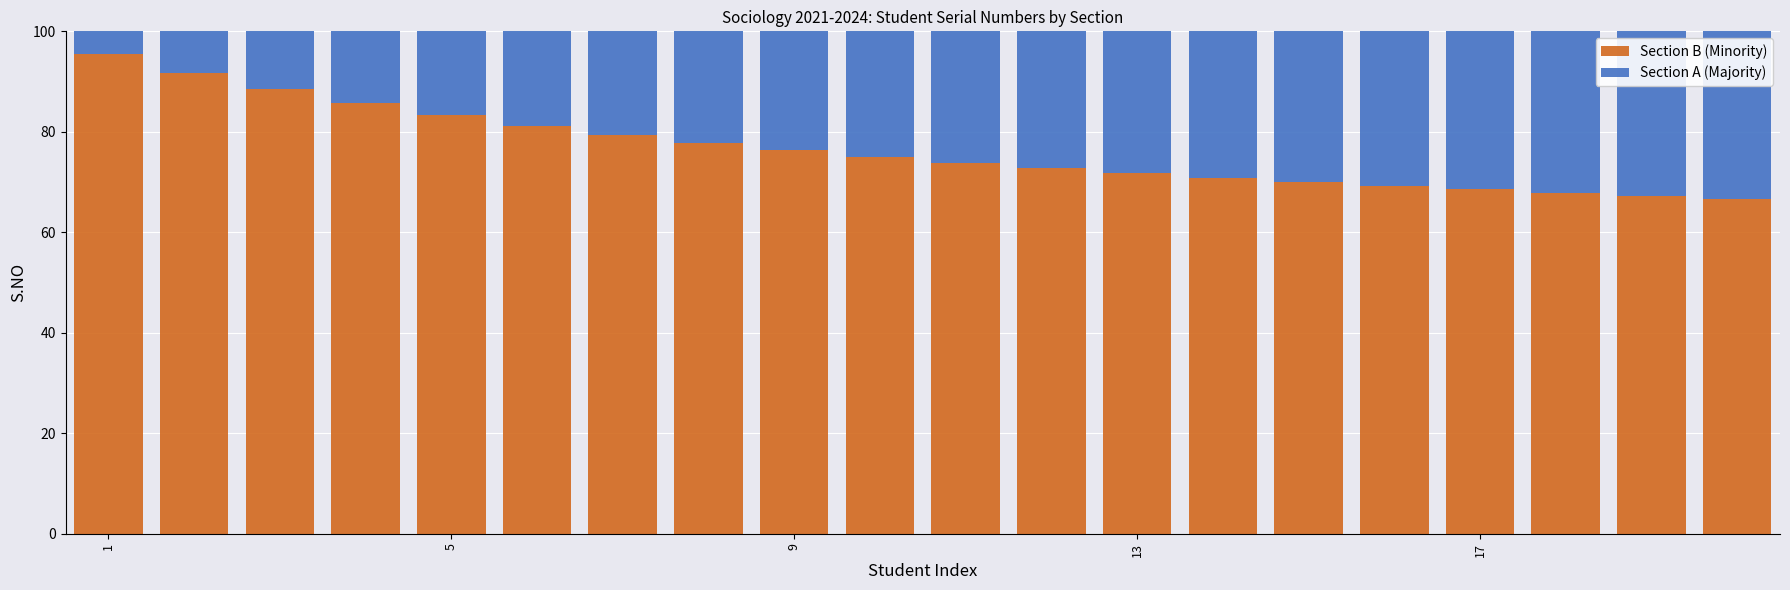

What is the highest value of the Section B (Minority) series?

95.5